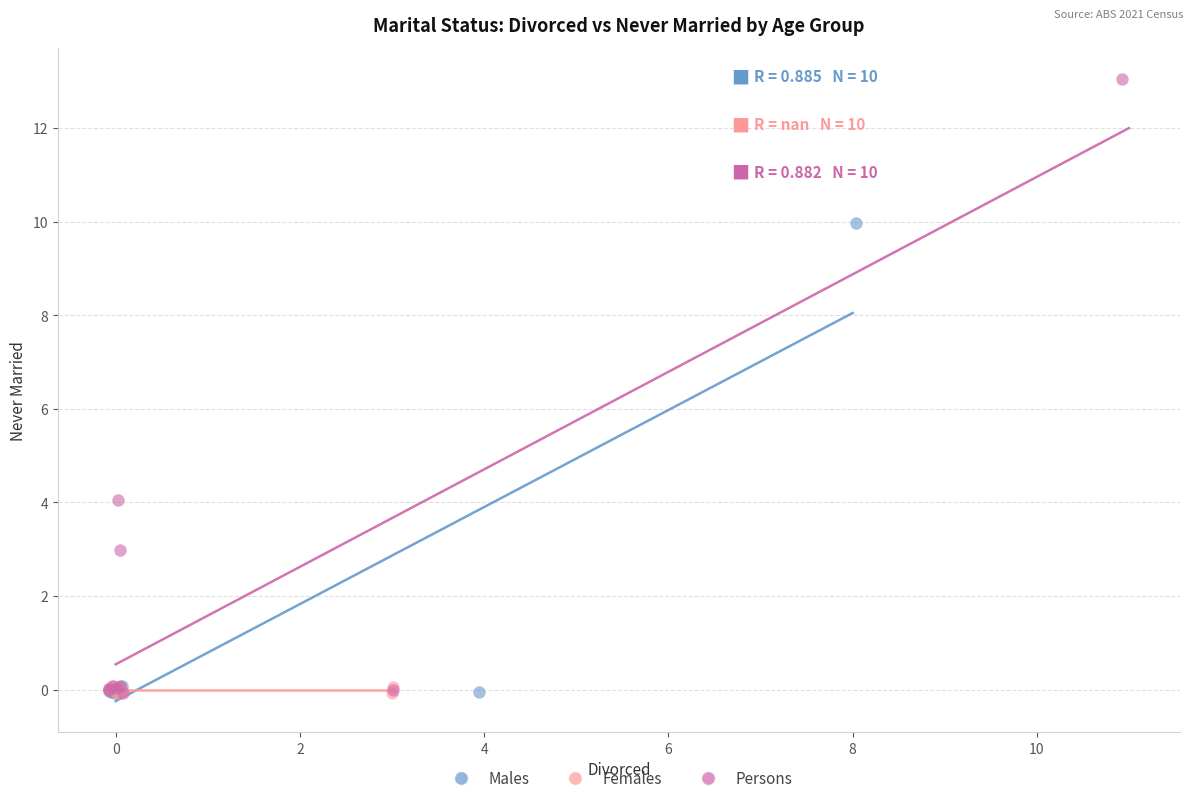

Which series reaches the maximum Y coordinate?

Persons